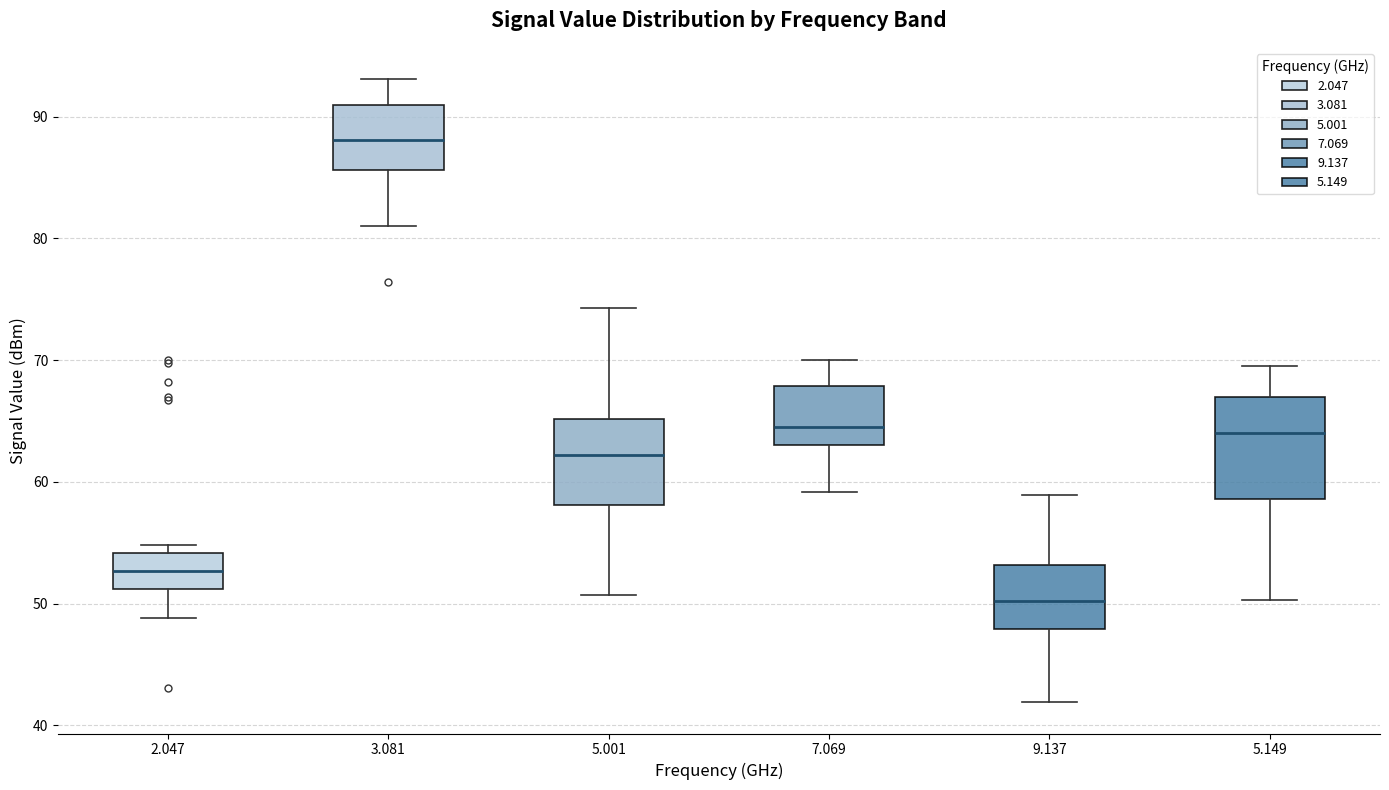

Reading left to right, read every box against the y-axis: the position of its median line, the range the box covers, and the ends of its whiskers. The values are not printed on the chart, so give them approximately, as read against the axis.

2.047: median 53, box 51 to 54, whiskers 49 to 55
3.081: median 88, box 86 to 91, whiskers 81 to 93
5.001: median 62, box 58 to 65, whiskers 51 to 74
7.069: median 65, box 63 to 68, whiskers 59 to 70
9.137: median 50, box 48 to 53, whiskers 42 to 59
5.149: median 64, box 59 to 67, whiskers 50 to 70